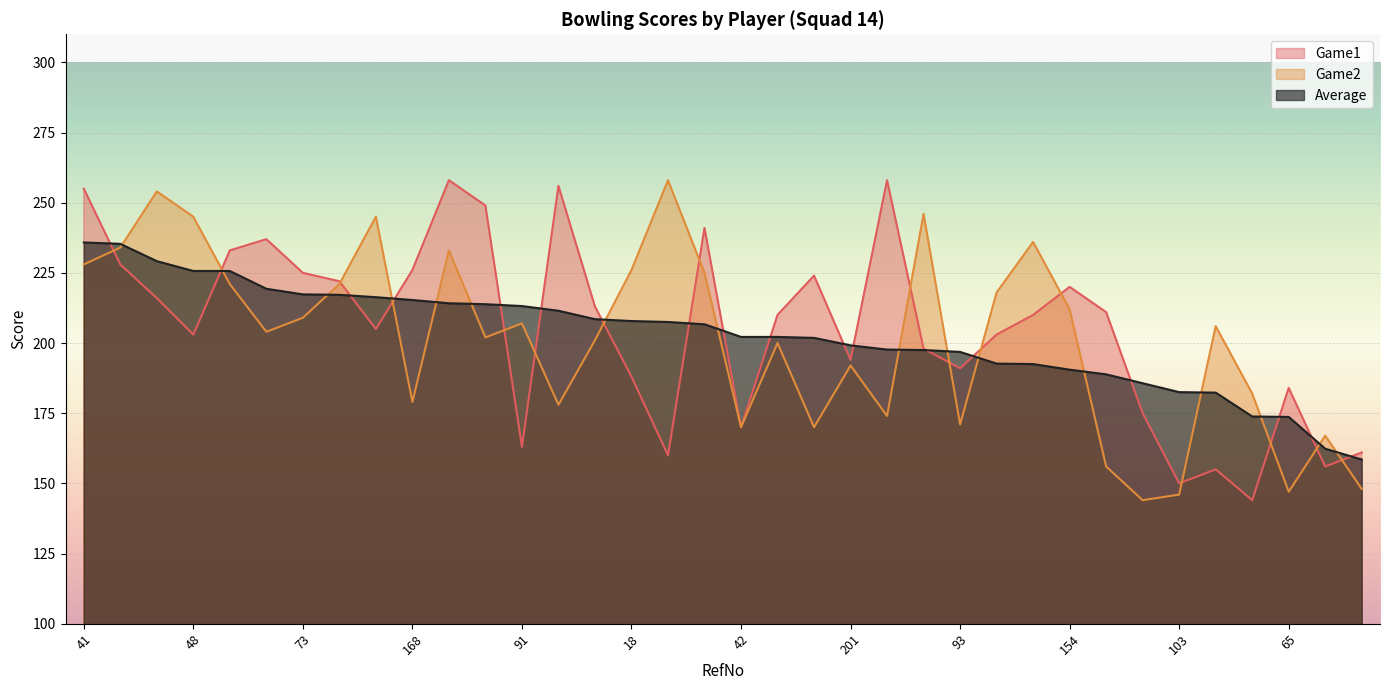

What are all the series names shown in the legend?

Game1, Game2, Average